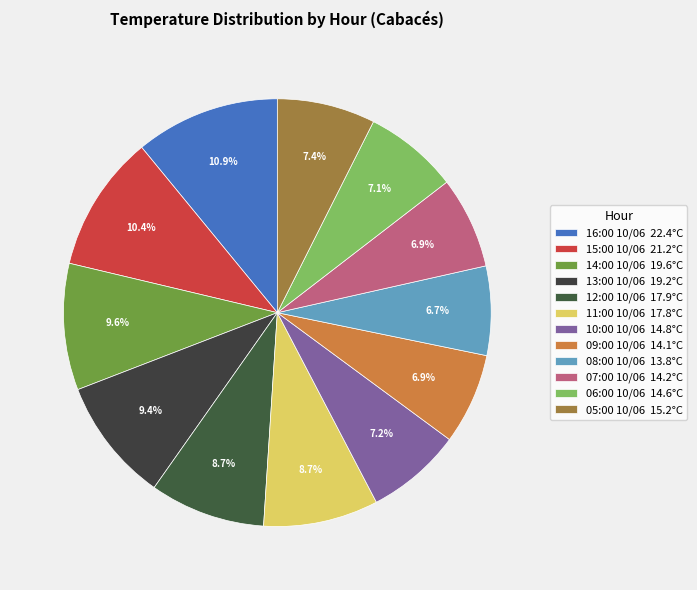

How many segments does this pie chart have?

12